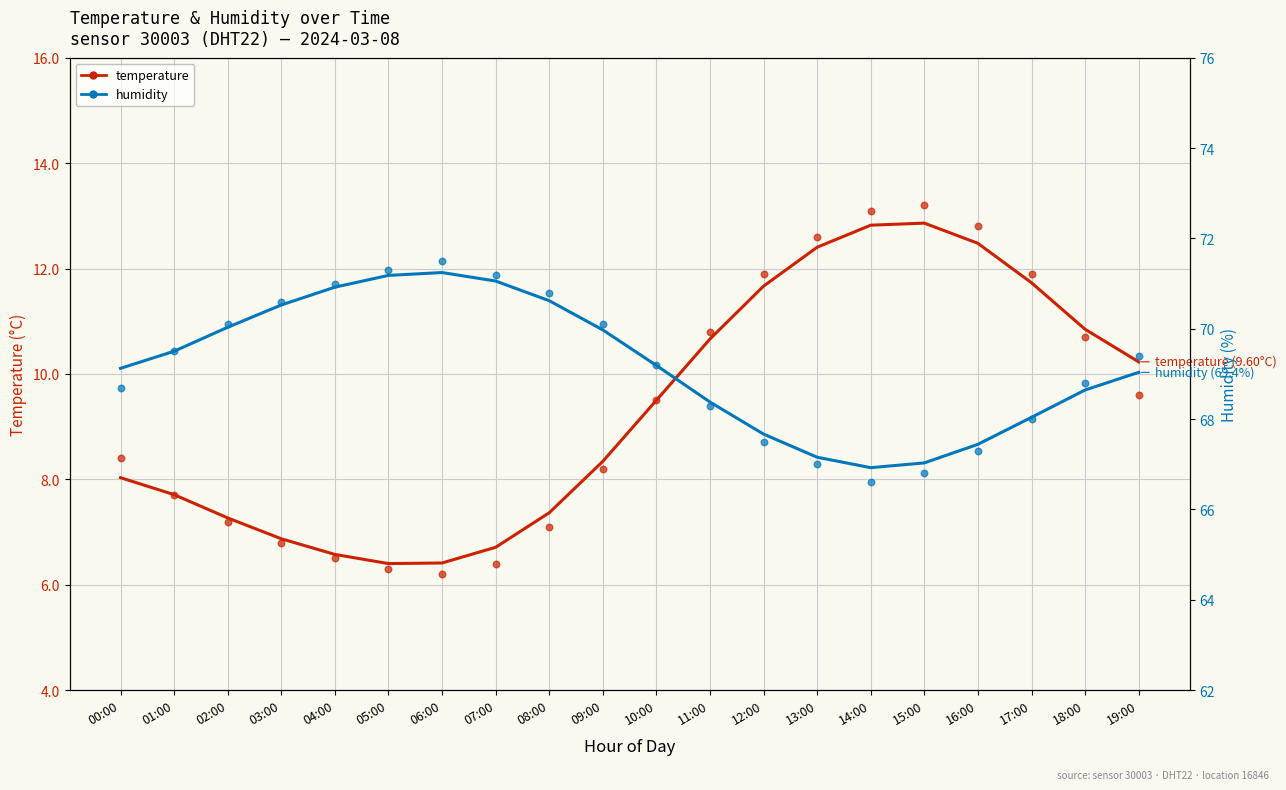

Which series contains the highest Y value?

humidity (dots)